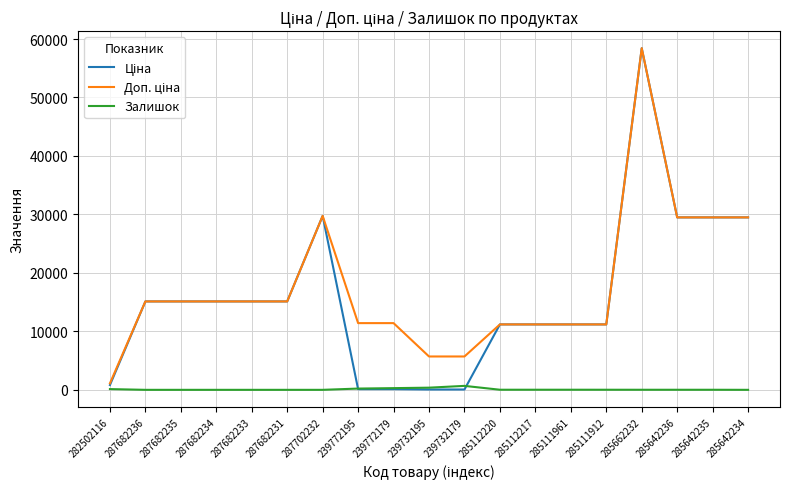

How many lines are shown in the chart?

3